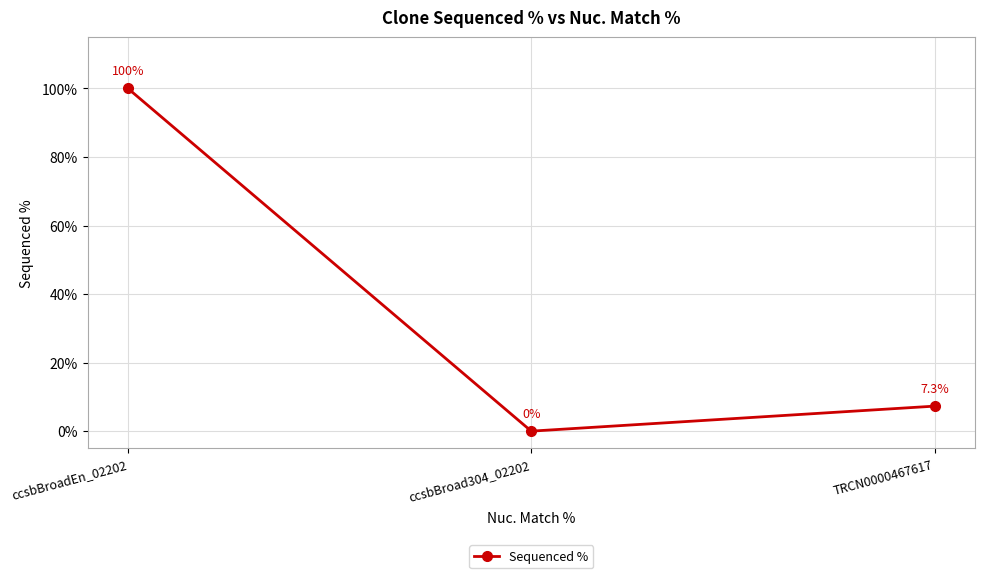

Between ccsbBroad304_02202 and ccsbBroadEn_02202, which is larger?

ccsbBroadEn_02202